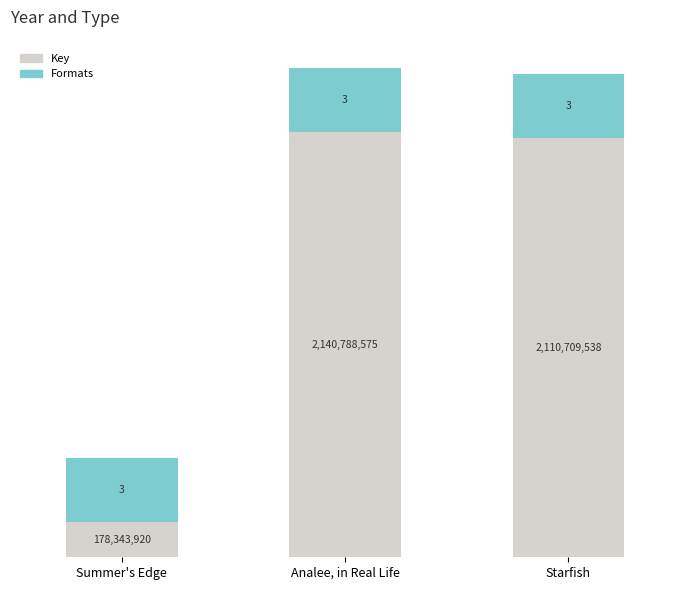

At which label does Key reach its minimum?

Summer's Edge